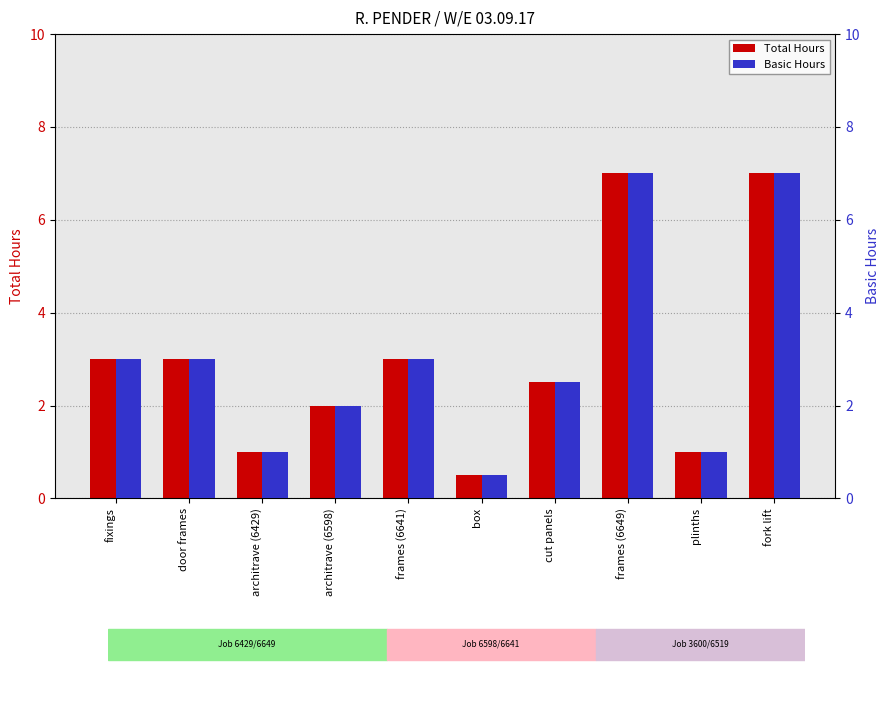

Which series has the largest total across all categories?

Total